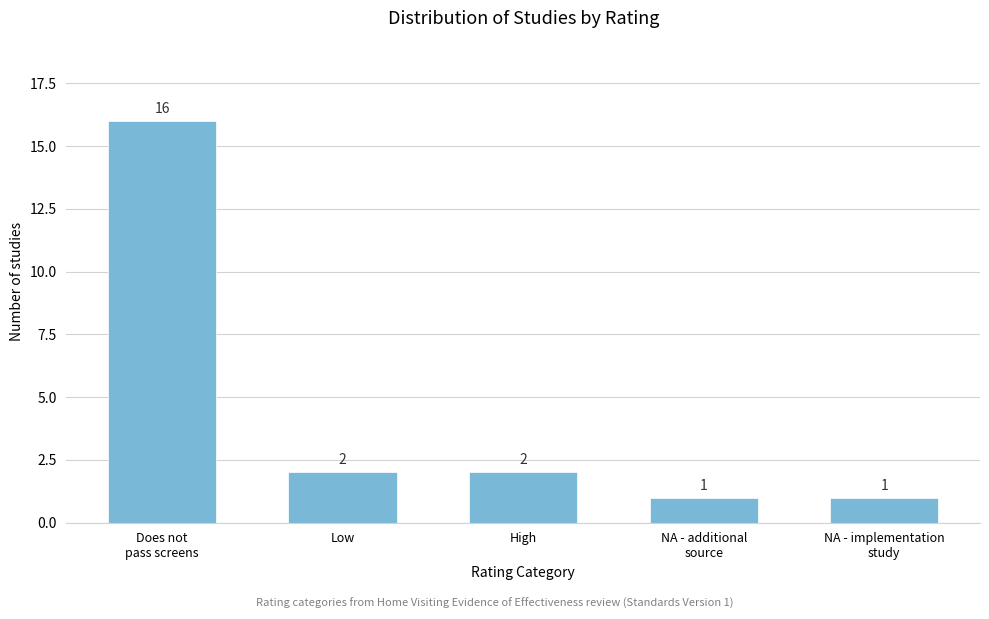

Reading left to right, what are all the values shown in this chart?

16	2	2	1	1